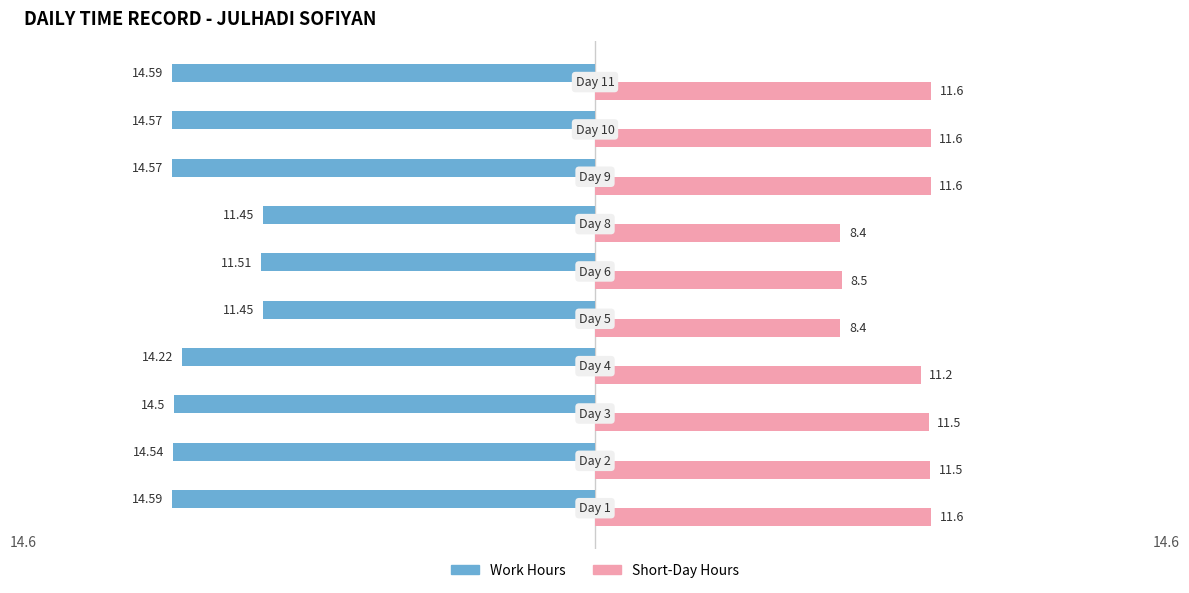

Rank the series at 5 from lowest to highest value.

Short-Day Hours, Work Hours